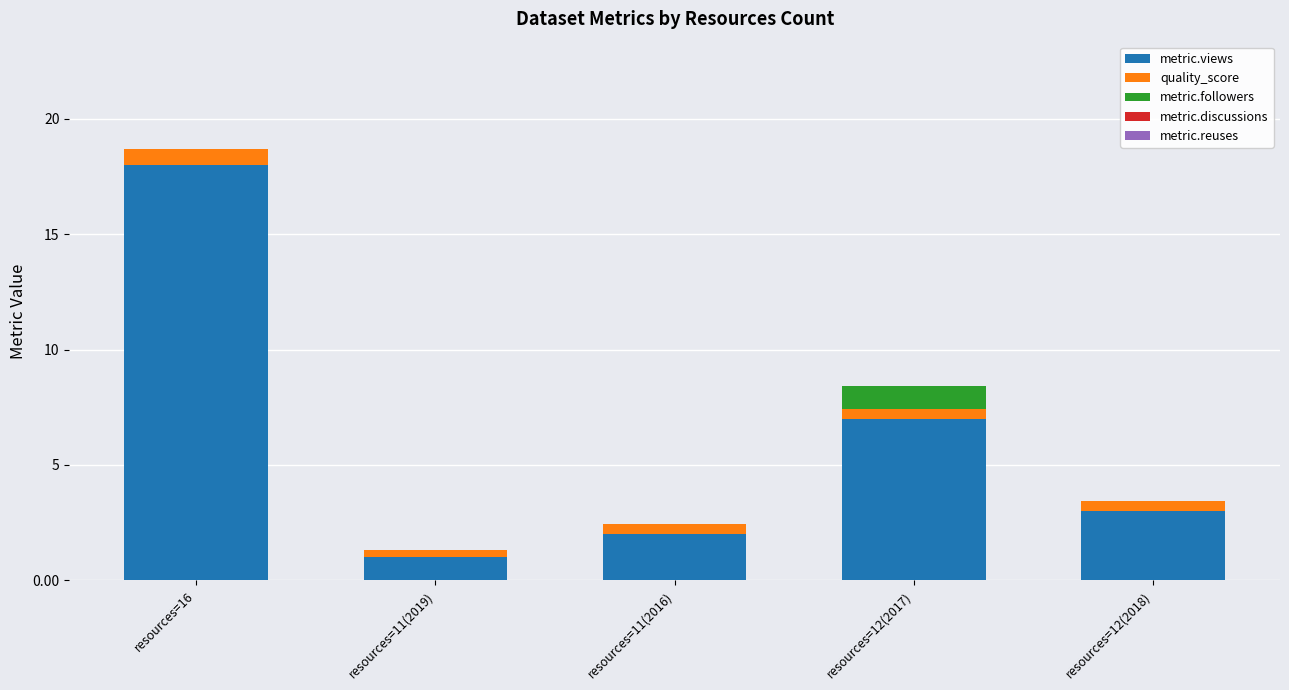

How many categories are shown in the chart?

5